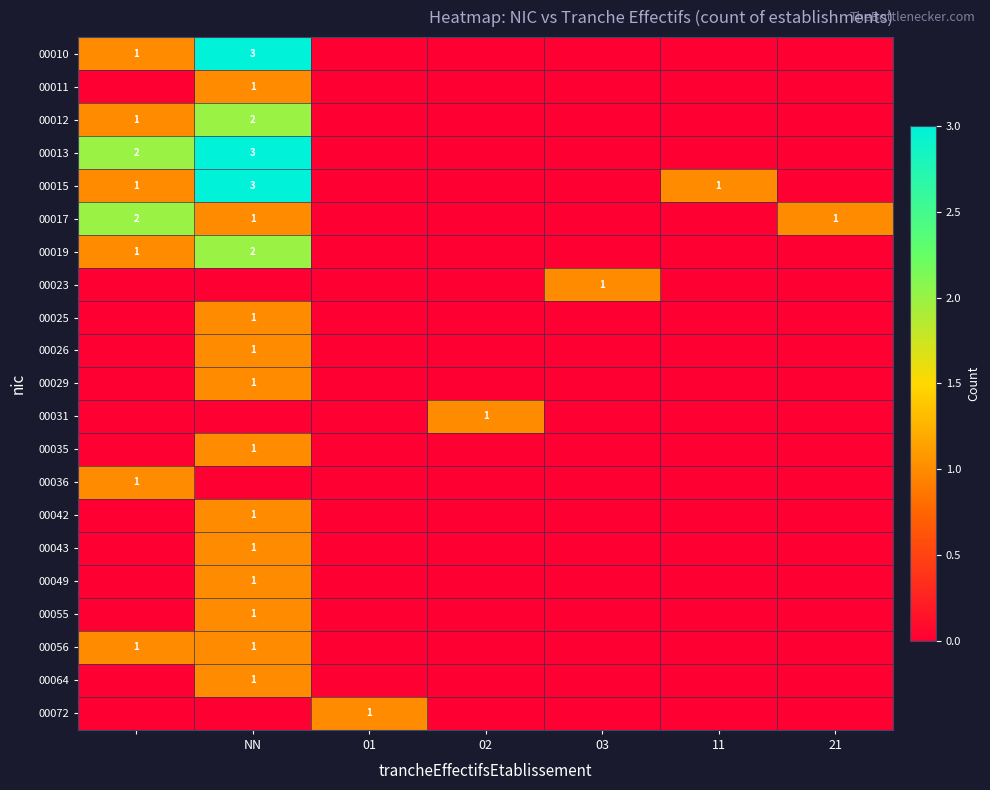

True or false: 00017 has a value of 1 at NN.

True